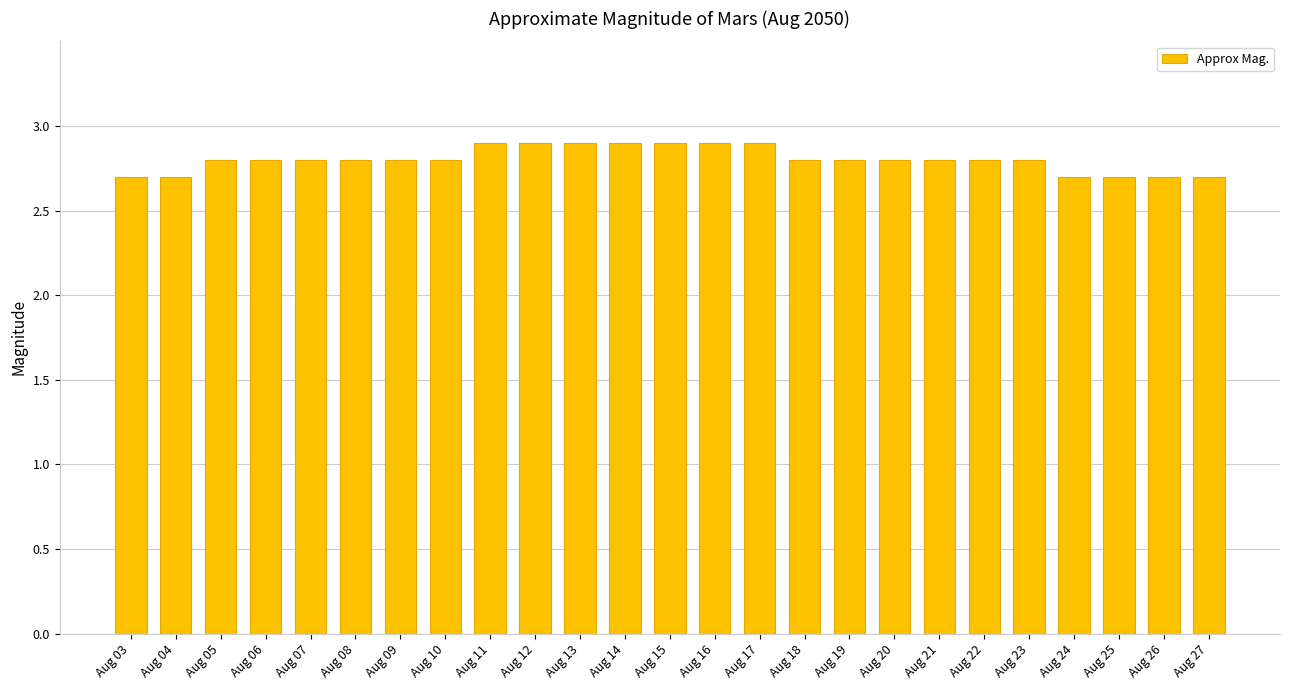

How many values are between 2 and 3?

25